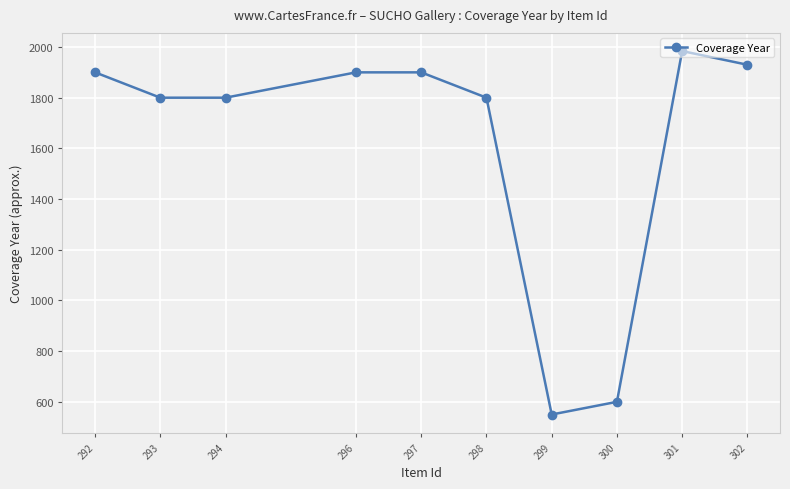

What is the sum of the values at 294 and 302?

3730